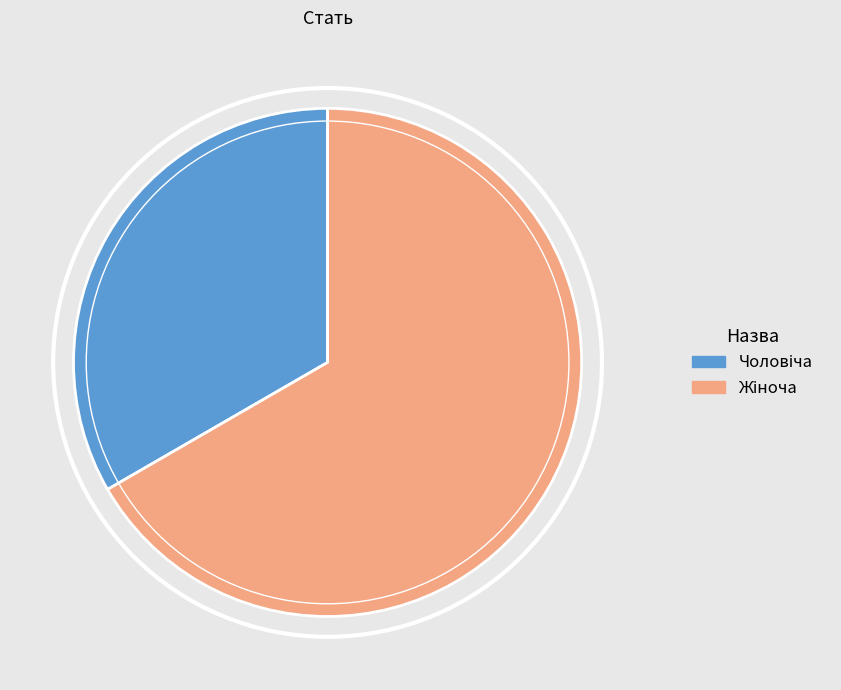

Does any single category account for the majority?

Yes